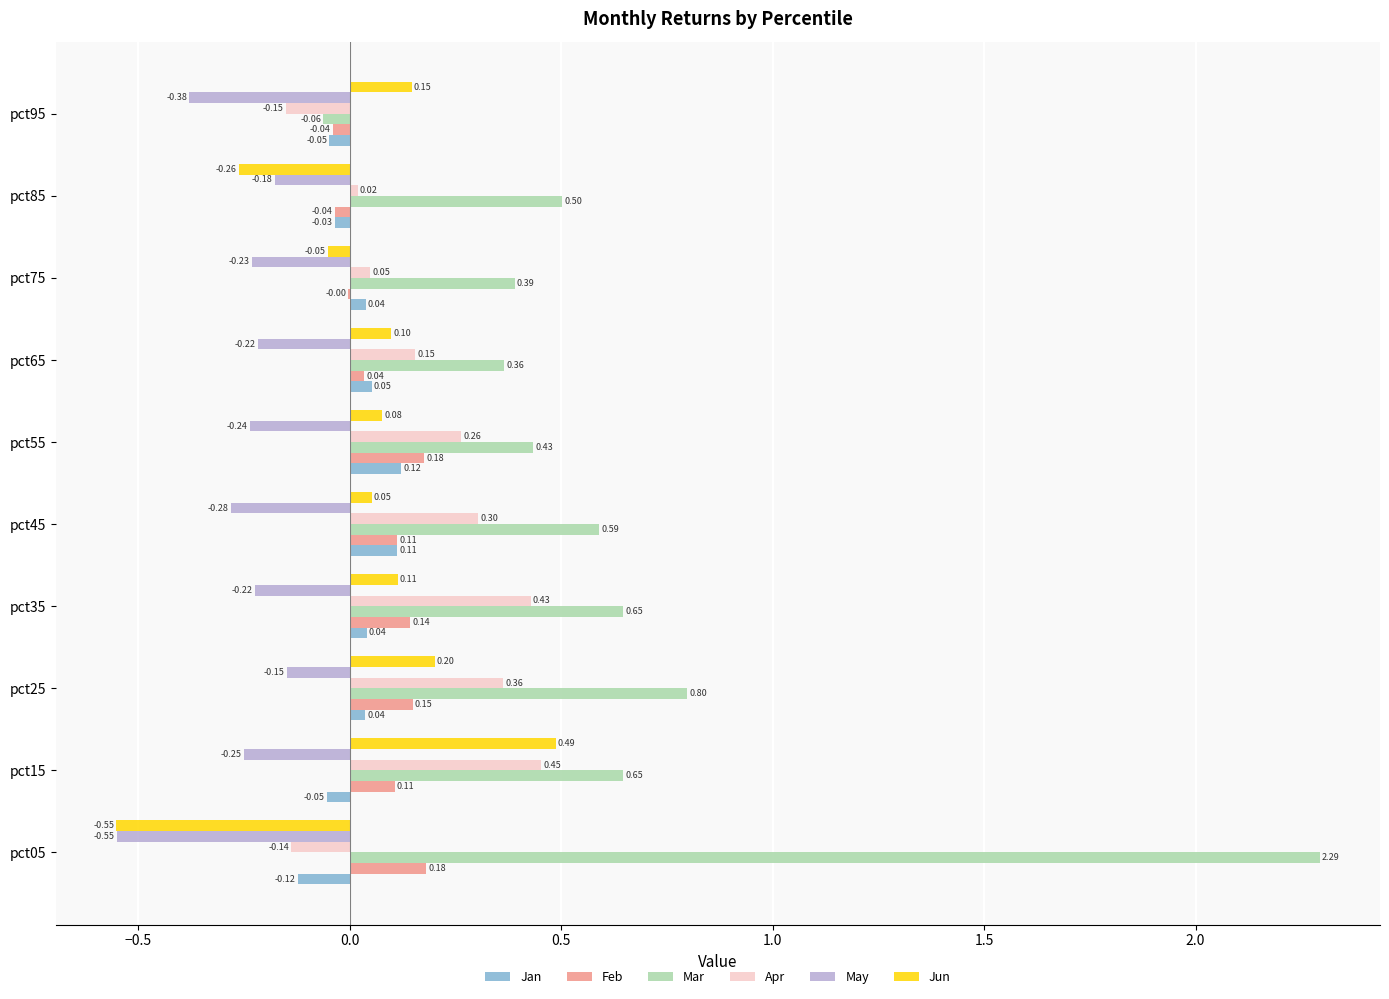

Is the value of Mar at pct85 greater than the value of Apr at pct05?

Yes